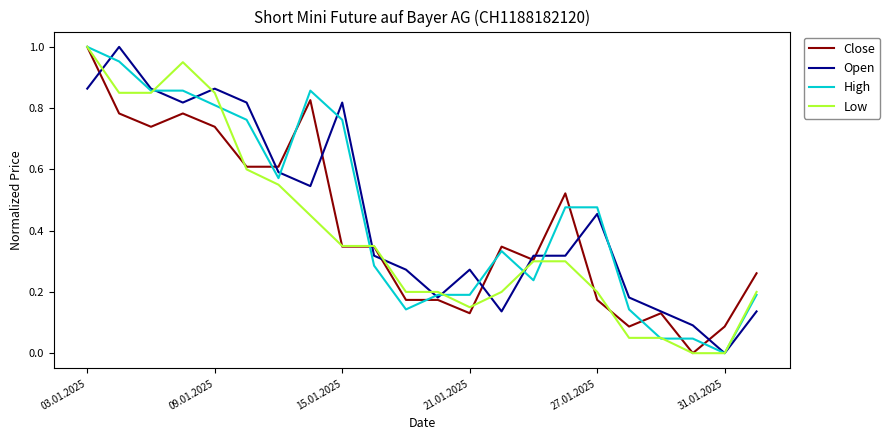

How many intersections are there between Low and Close?

5